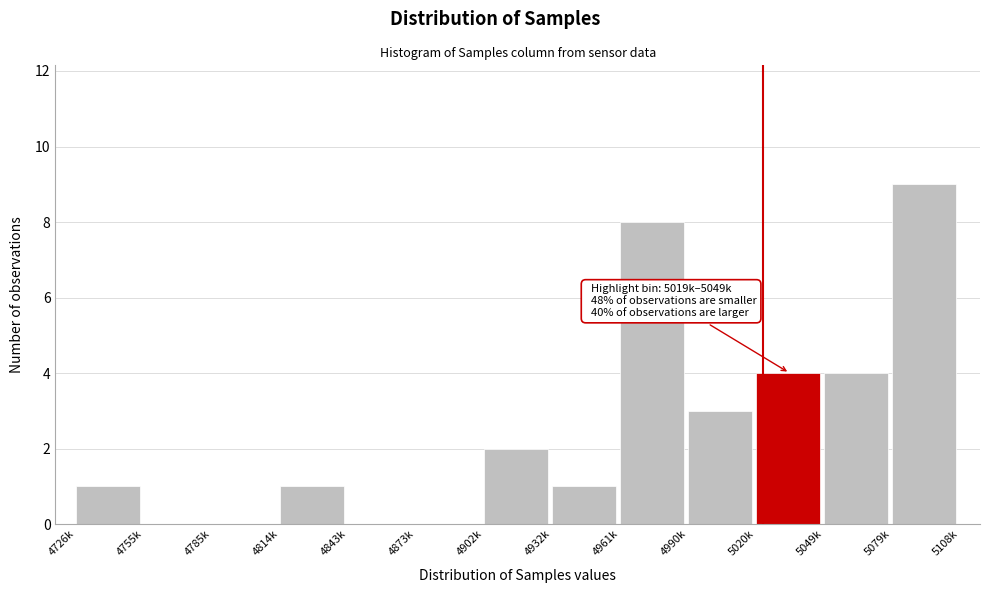

Reading right to left, list all the values displayed in this chart.

5079k=9	5049k=4	5020k=4	4990k=3	4961k=8	4932k=1	4902k=2	4873k=0	4843k=0	4814k=1	4785k=0	4755k=0	4726k=1